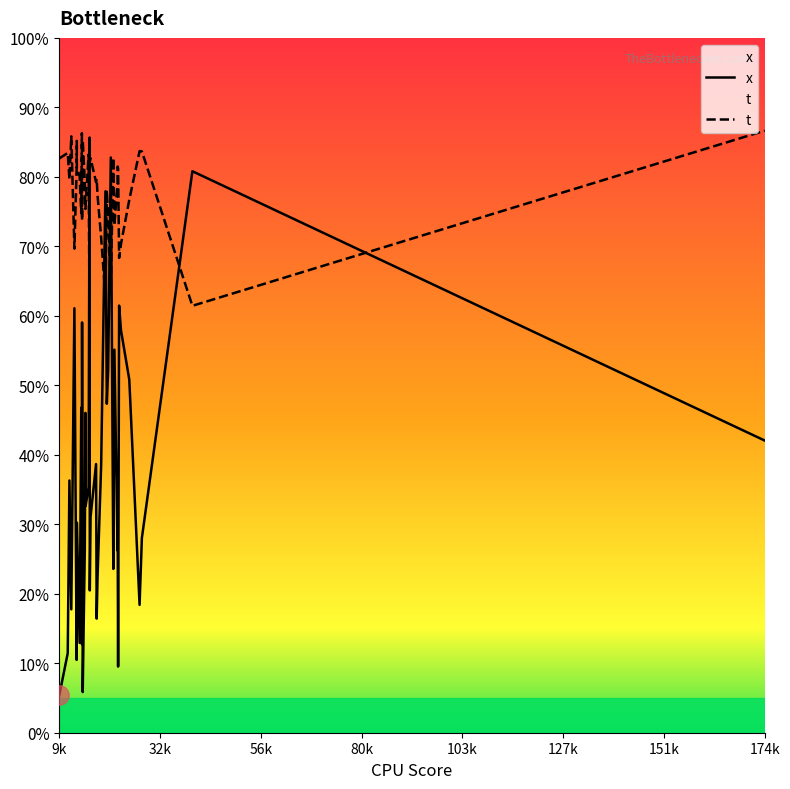

How many lines are shown in the chart?

2